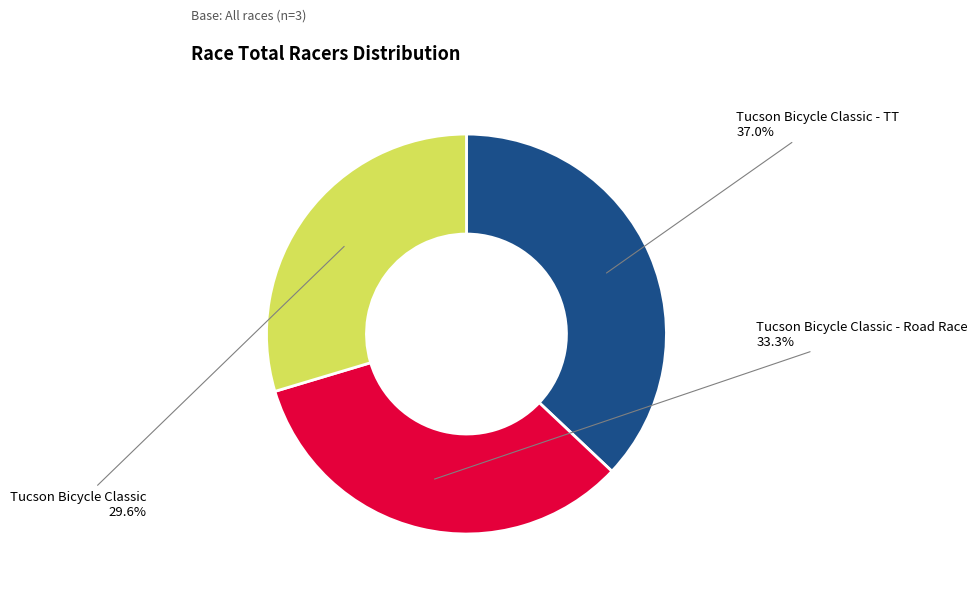

Is there any slice that represents more than half of the pie?

No